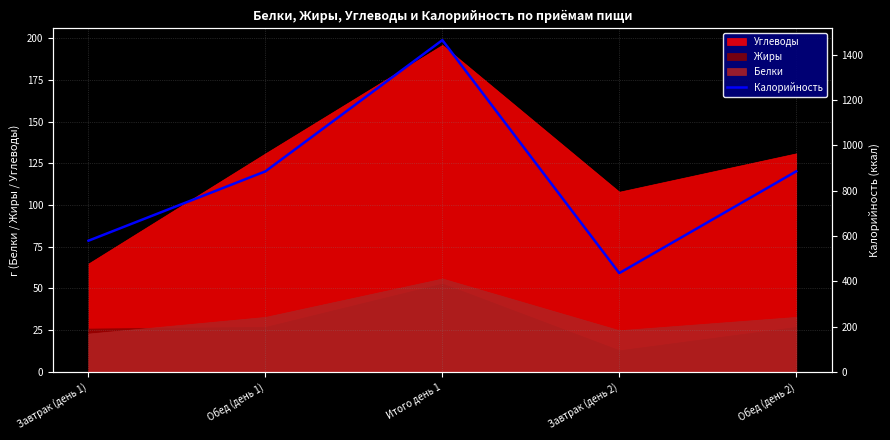

At which label is the value closest to 950?

Обед (день 1)